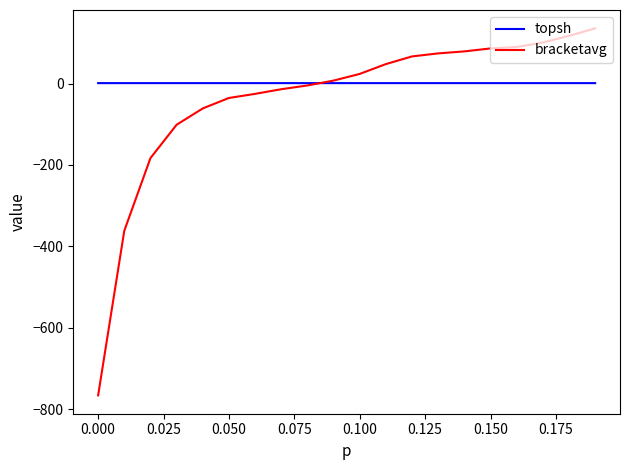

Which series has the largest range (max minus min)?

bracketavg